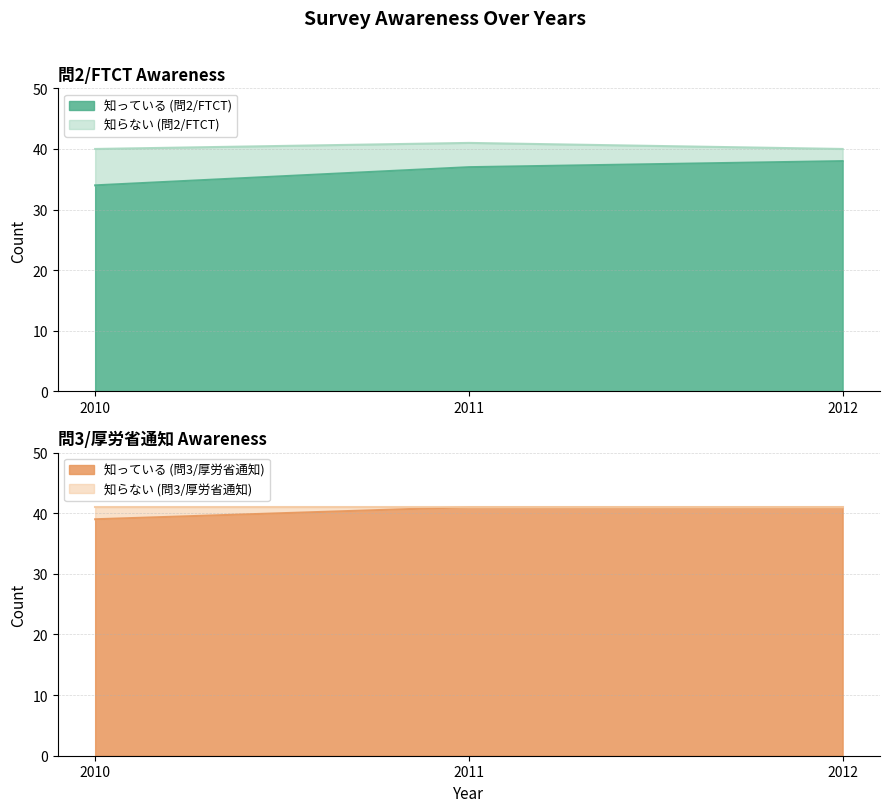

True or false: 知っている (問2/FTCT) has a value of 22 at 2012.

False